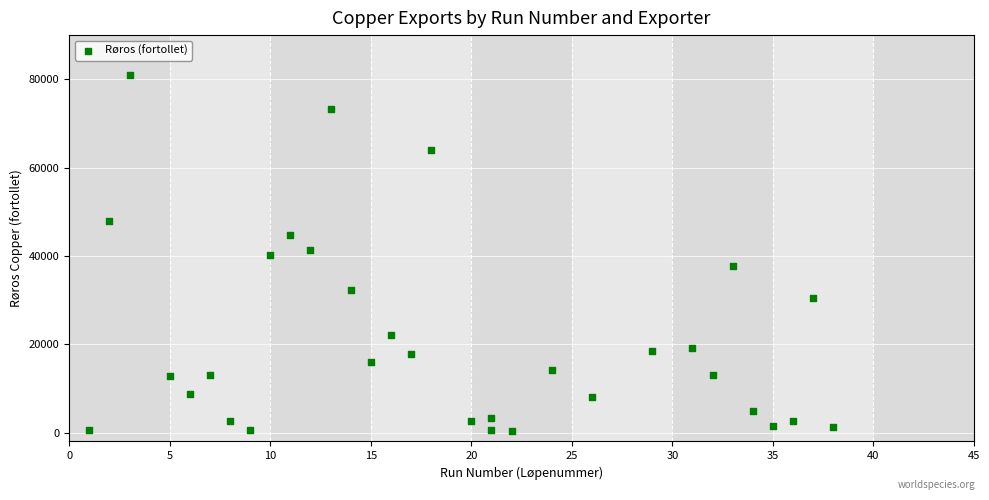

What is the range of Y values (max minus min)?

80678